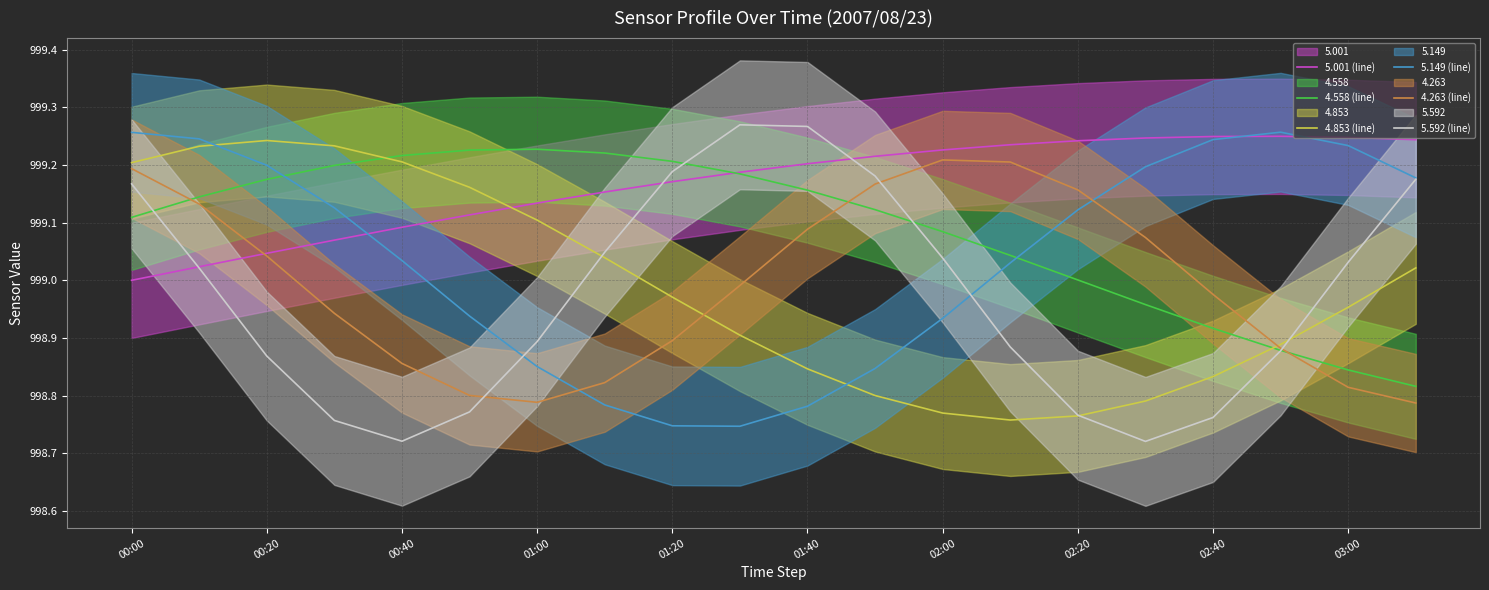

What is the value of the 4.853 (line) point at the 17th from the left?

998.8